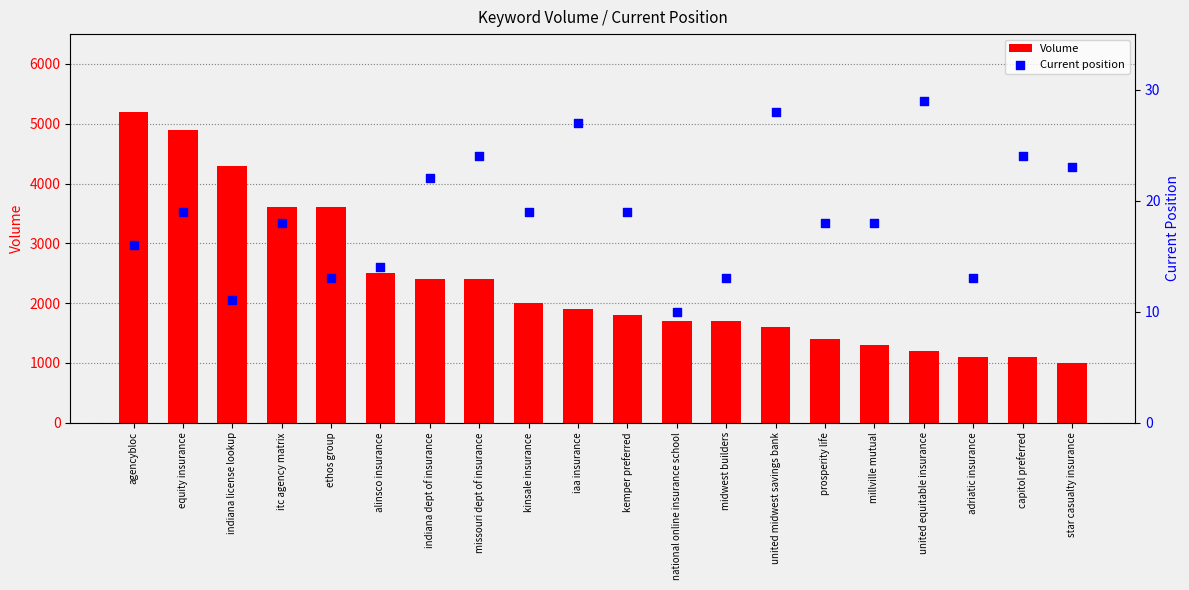

What is the total value across all series at agencybloc?

5216